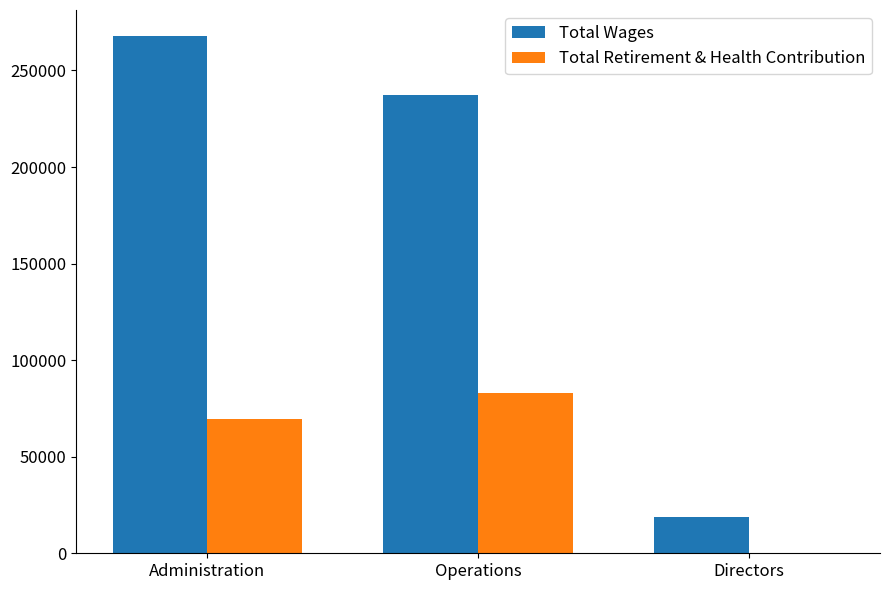

Count the Total Retirement & Health Contribution values in the range 0 to 83201.

3